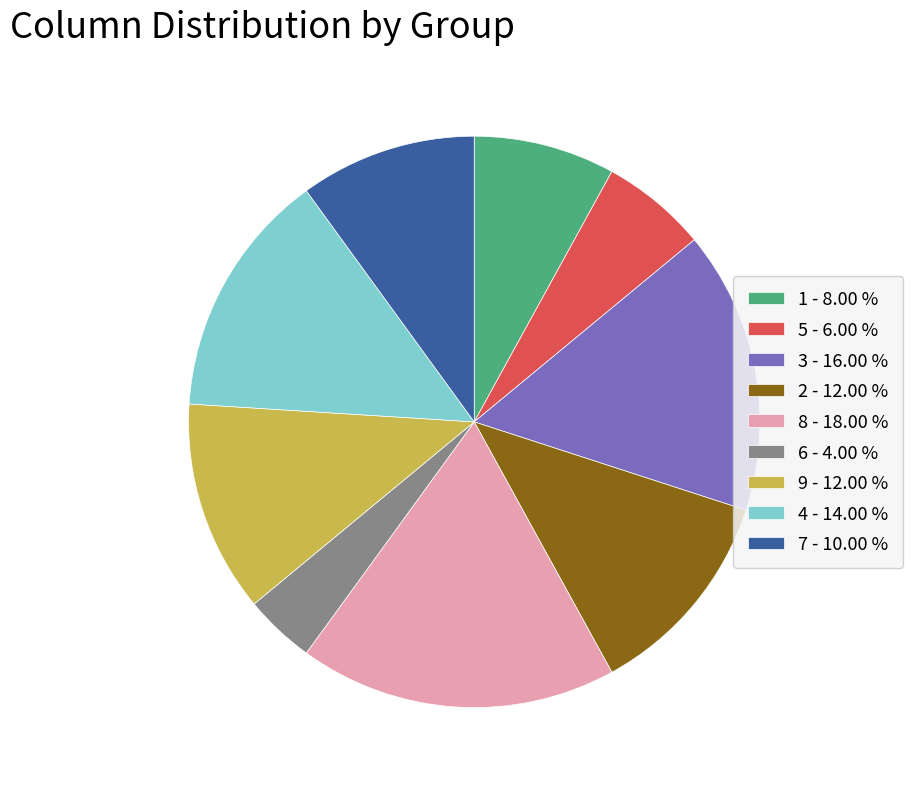

Is 6 the majority of the pie?

No